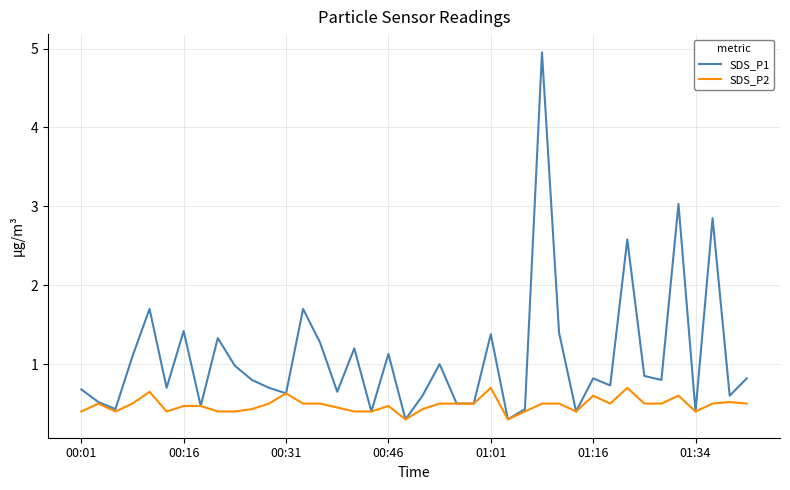

What is the minimum value for SDS_P2?

0.3